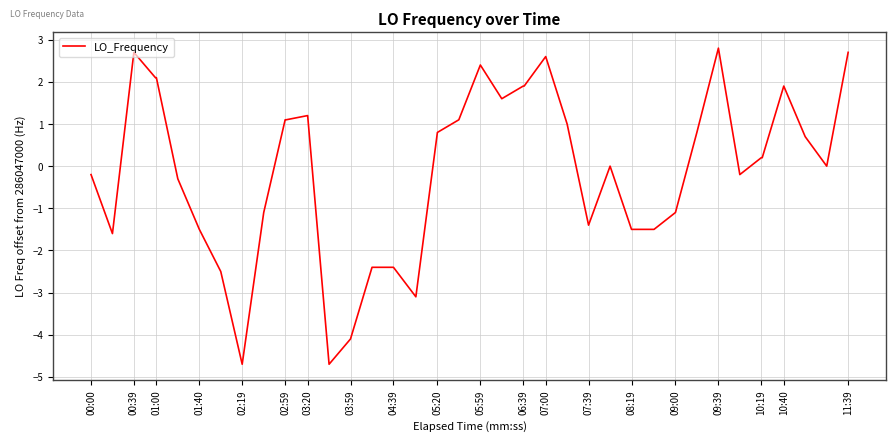

What is the minimum value shown in the chart?

-4.7